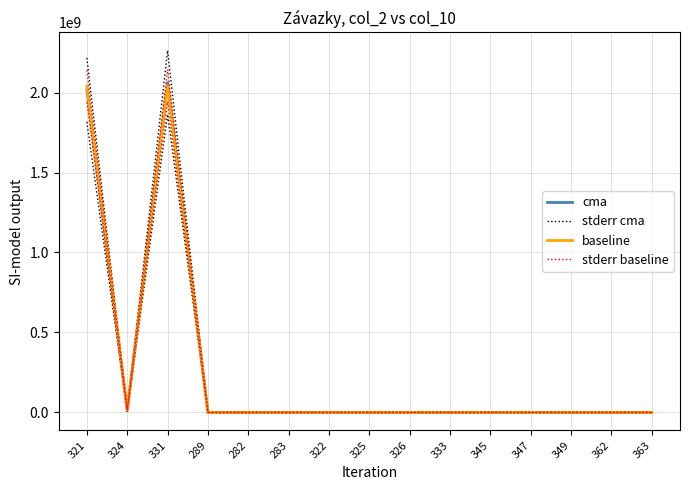

Reading left to right, what are all the values shown in this chart?

cma: 2016044277.2	9767237.8	2062989271.7	0.0	0.0	0.0	0.0	0.0	0.0	0.0	0.0	0.0	0.0	0.0	0.0
stderr cma: 2216044277.2	10767237.8	2262989271.7	0.0	0.0	0.0	0.0	0.0	0.0	0.0	0.0	0.0	0.0	0.0	0.0
baseline: 2039868050.3	15197453.7	2043616589.7	0.0	0.0	0.0	0.0	0.0	0.0	0.0	0.0	0.0	0.0	0.0	0.0
stderr baseline: 2139868050.3	16197453.7	2143616589.7	0.0	0.0	0.0	0.0	0.0	0.0	0.0	0.0	0.0	0.0	0.0	0.0